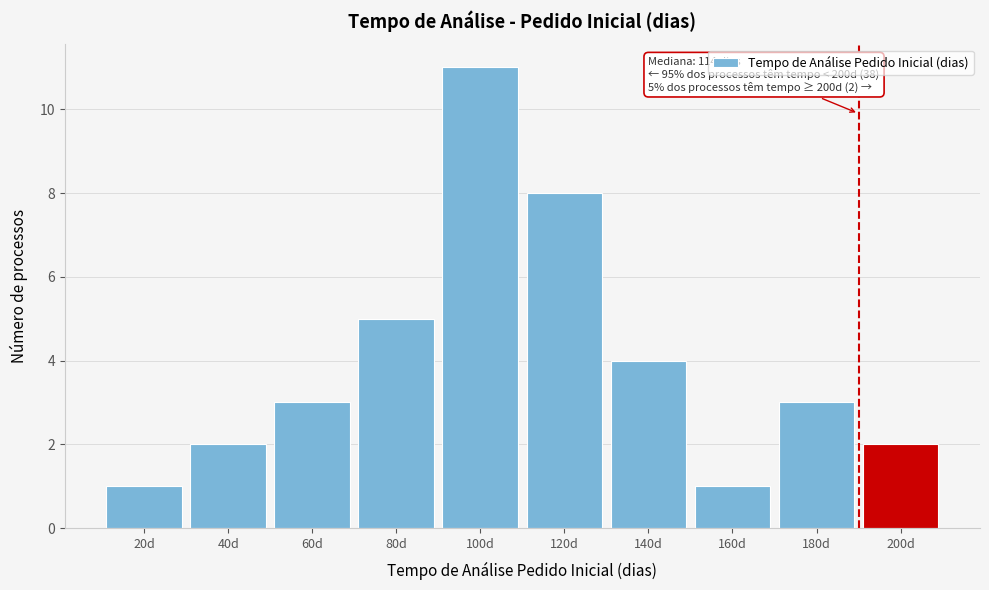

Reading left to right, extract all data points from this chart.

1	2	3	5	11	8	4	1	3	2